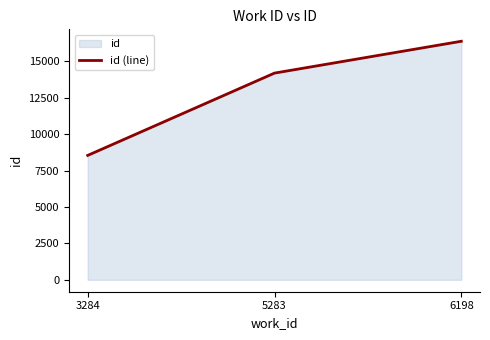

What is the difference between the second highest and minimum values?

5655